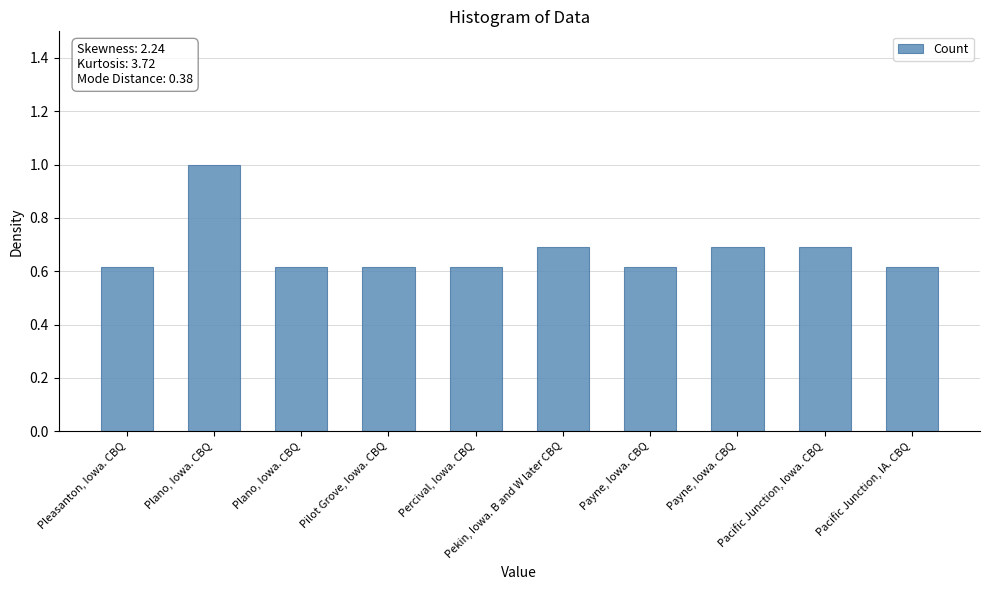

List the labels in order of value, smallest first.

Pleasanton, Iowa. CBQ, Plano, Iowa. CBQ, Pilot Grove, Iowa. CBQ, Percival, Iowa. CBQ, Payne, Iowa. CBQ, Pacific Junction, IA. CBQ, Pekin, Iowa. B and W later CBQ, Payne, Iowa. CBQ, Pacific Junction, Iowa. CBQ, Plano, Iowa. CBQ